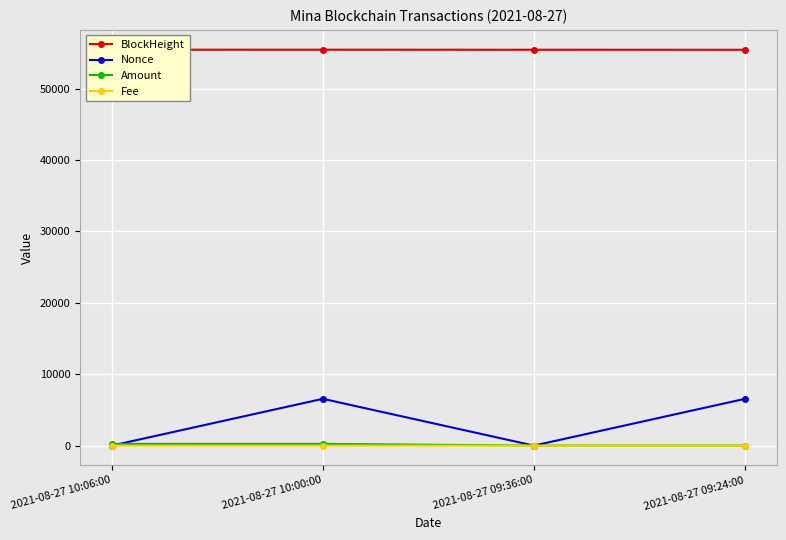

At how many categories does at least one series exceed 33507?

4